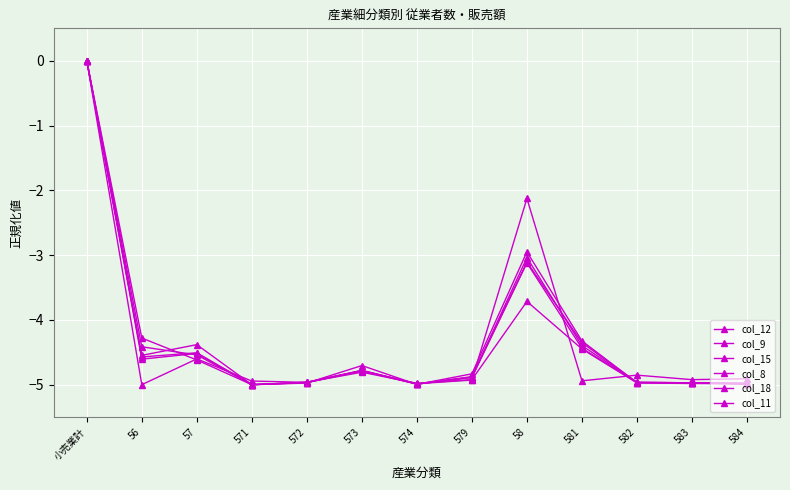

Is the value of col_11 at 57 greater than the value of col_15 at 574?

Yes